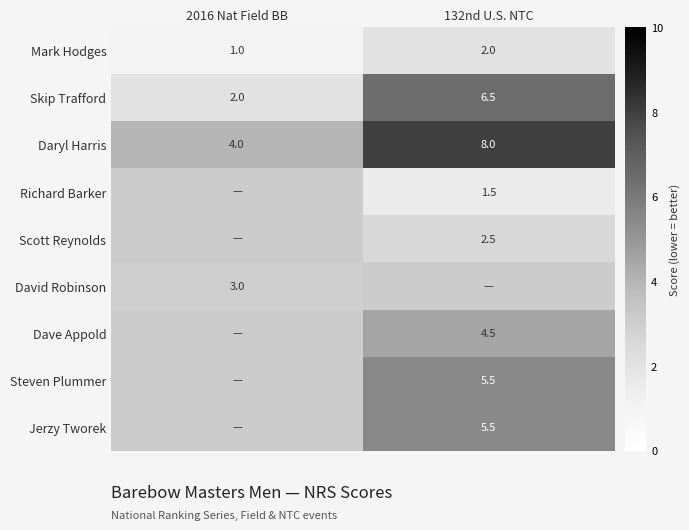

Where is Skip Trafford nearest to the value 4?

2016 Nat Field BB